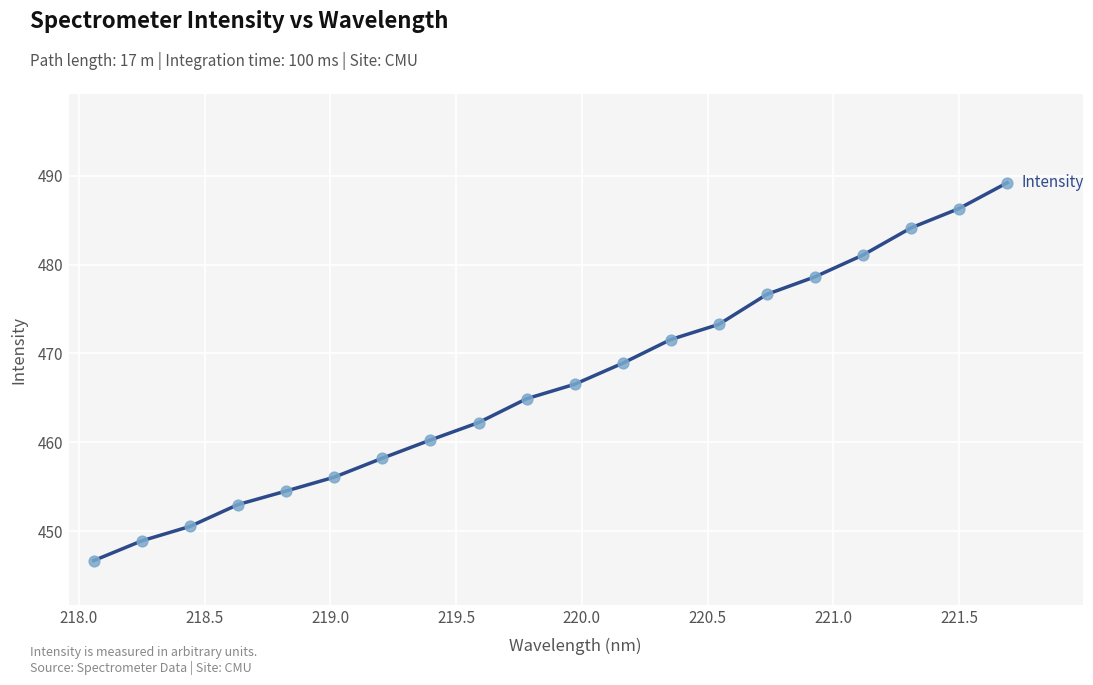

What is the difference between the maximum and minimum values?

42.5